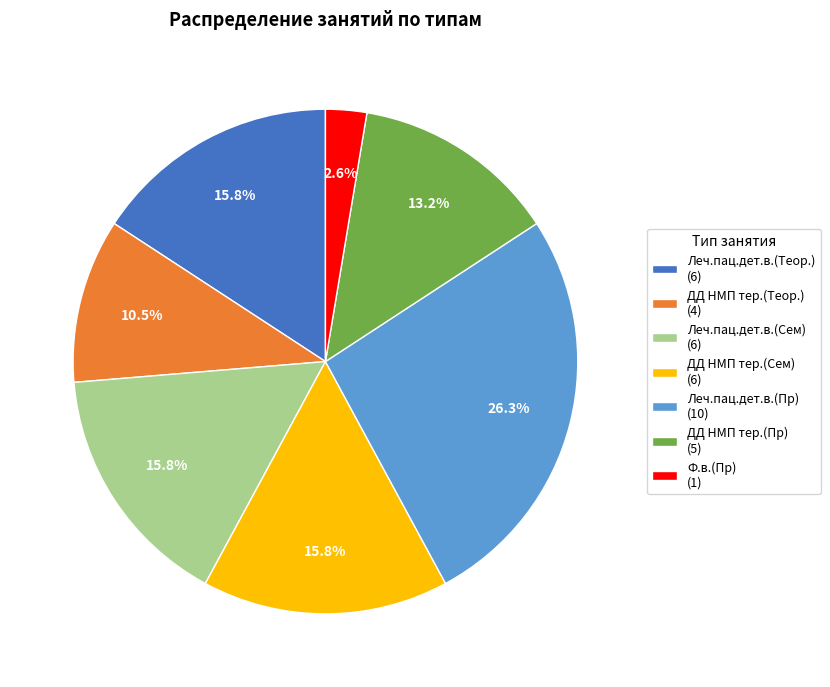

To the nearest percent, what percentage of the pie is Леч.пац.дет.в.(Сем)?

16%